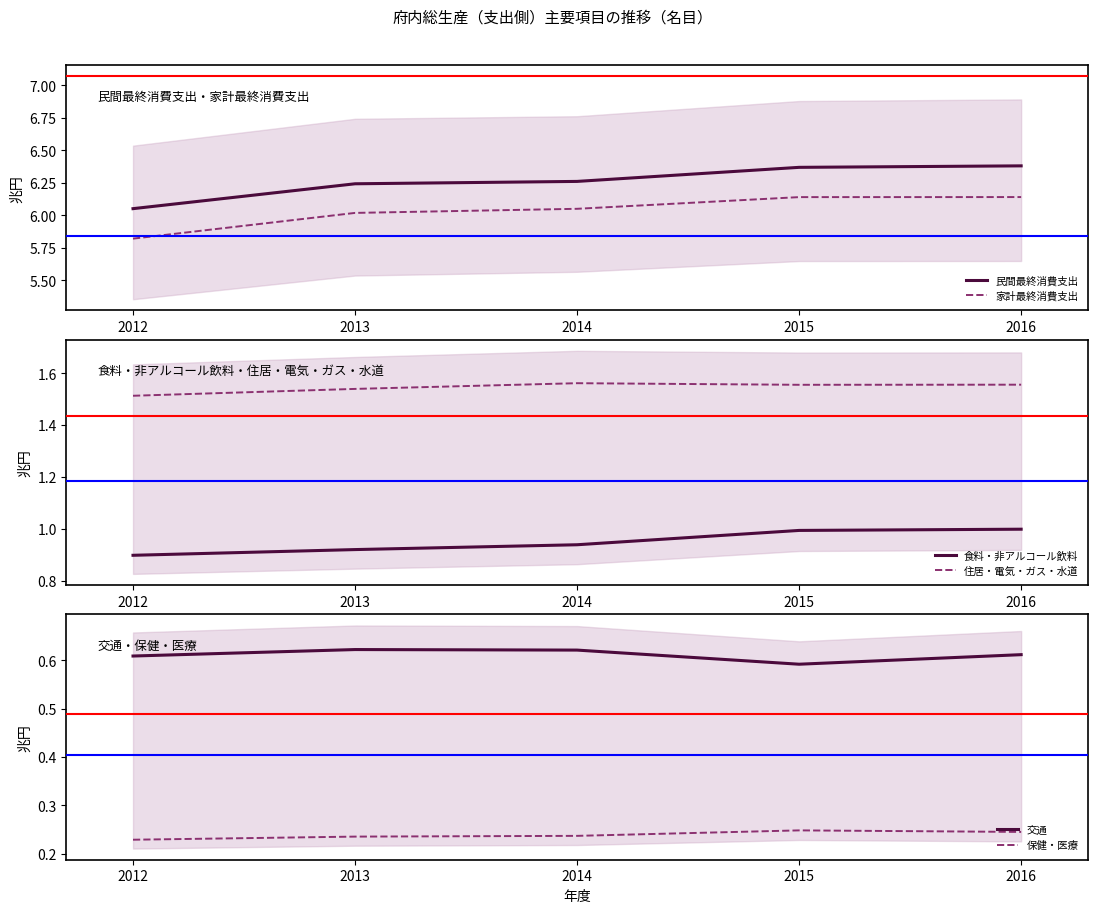

What is the average value of the 民間最終消費支出 series?

6.3